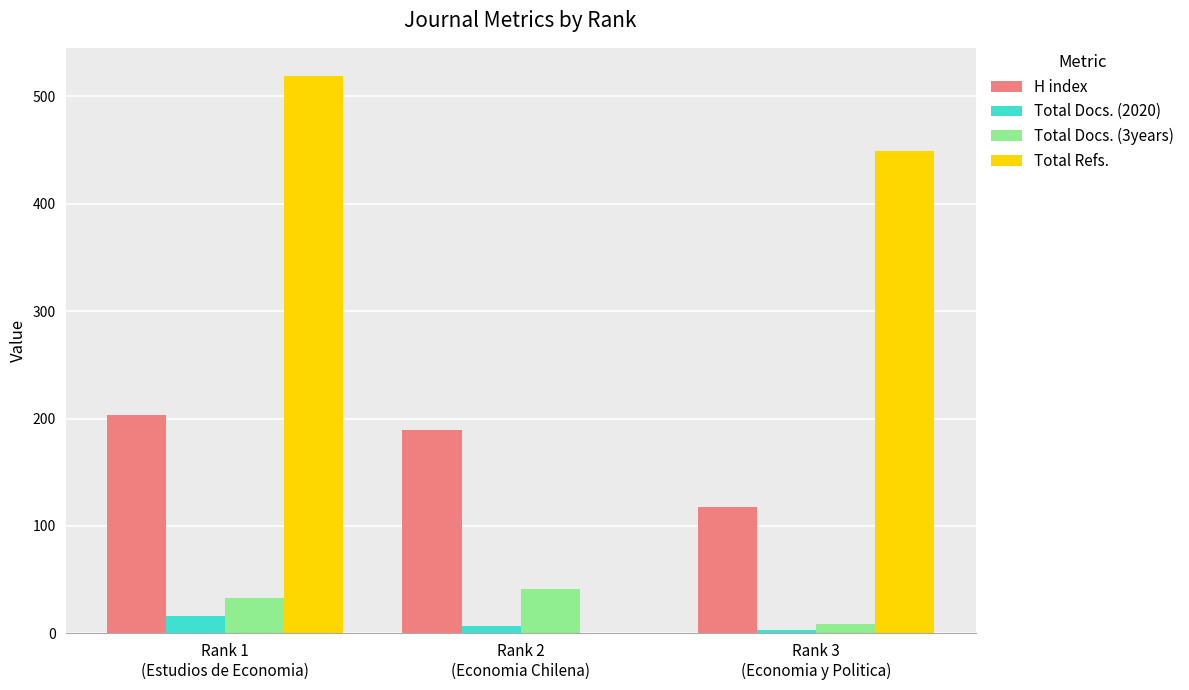

Which series has the largest total across all categories?

Total Refs.